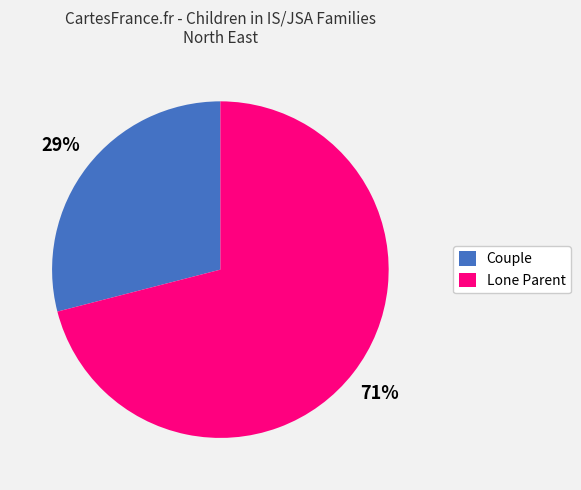

Combined, do Couple and Lone Parent account for over 50%?

Yes